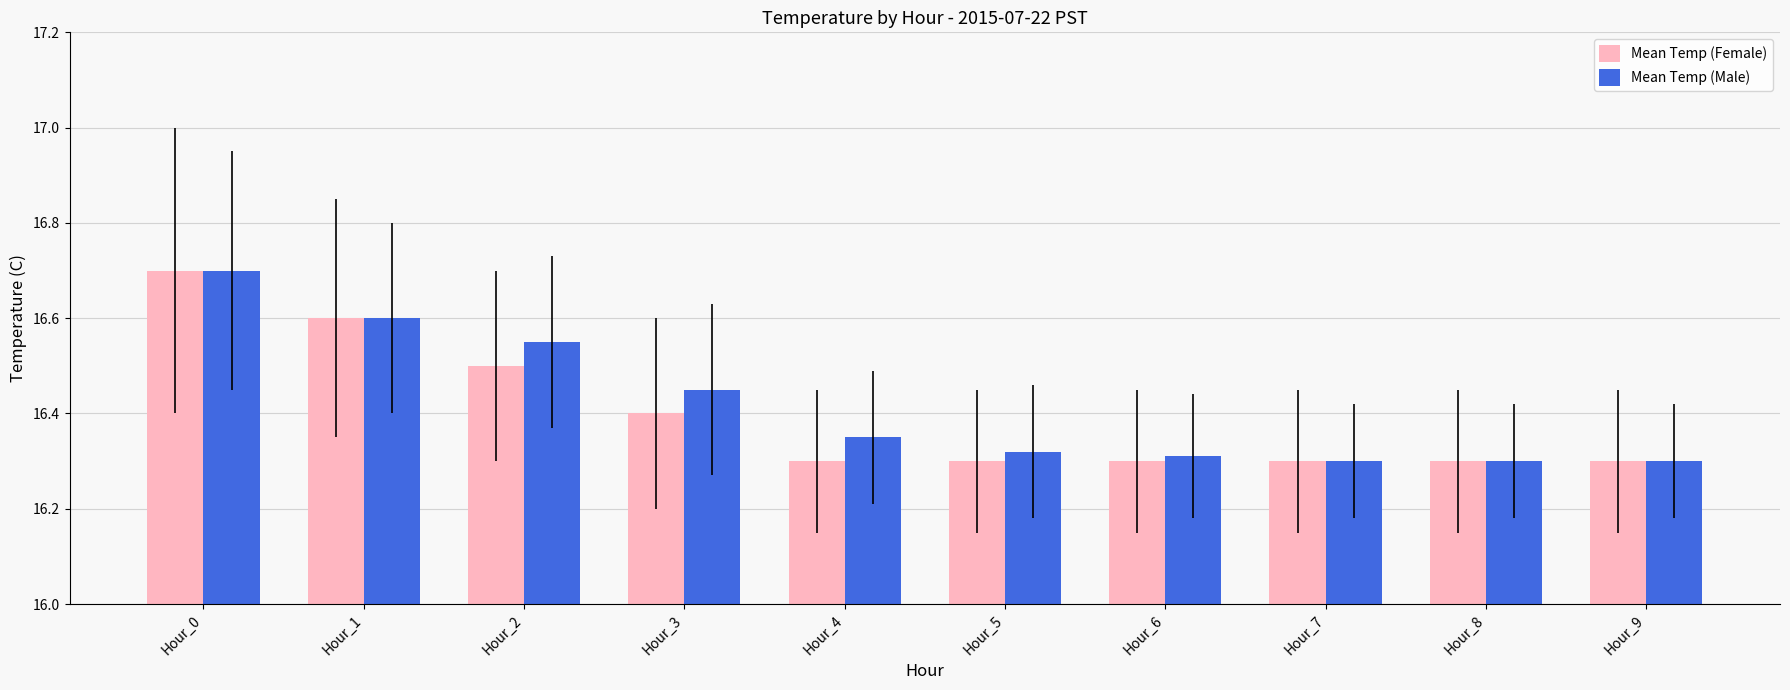

The Mean Temp (Female) series shows 16.5 at Hour_2. True or false?

True